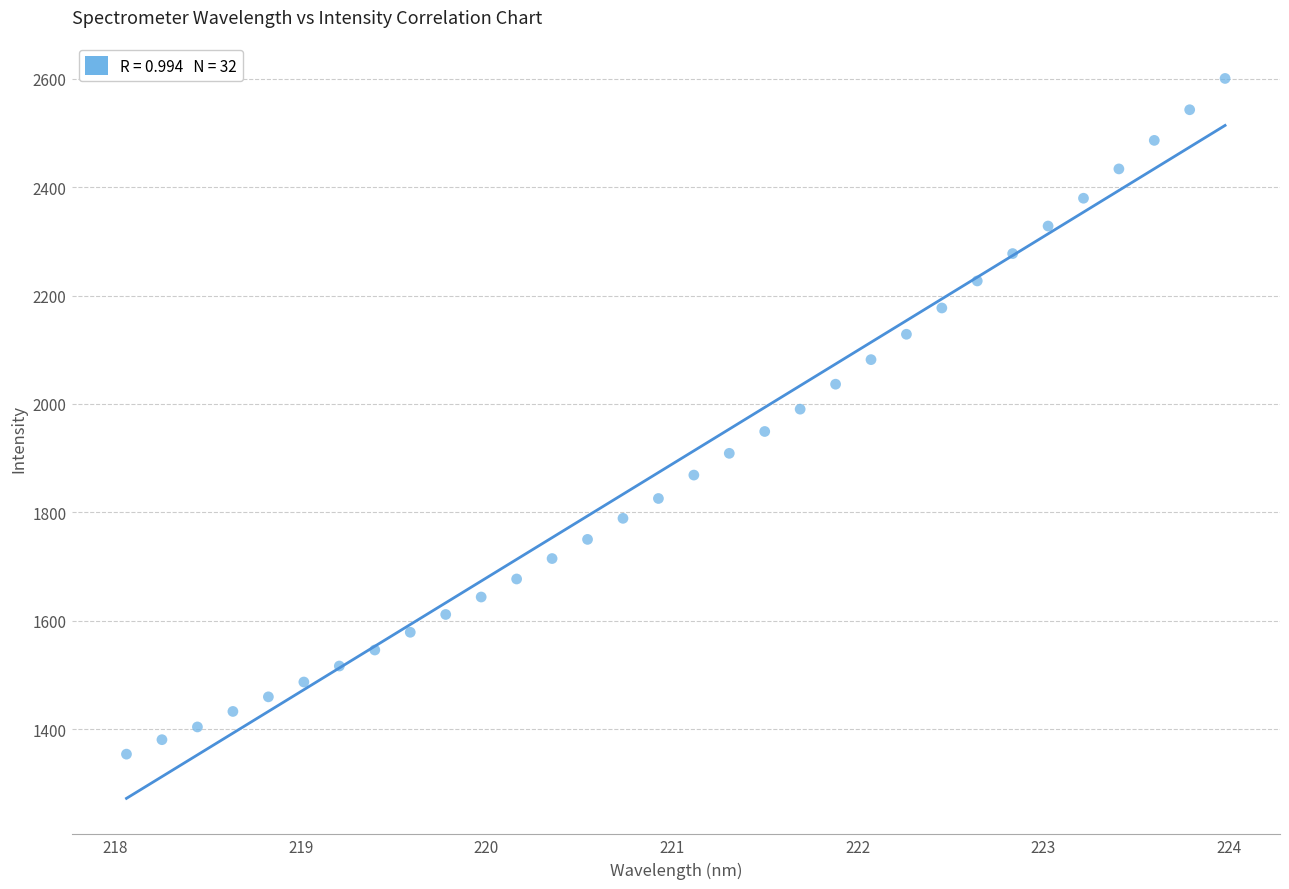

What is the range of Y values (max minus min)?

1247.0